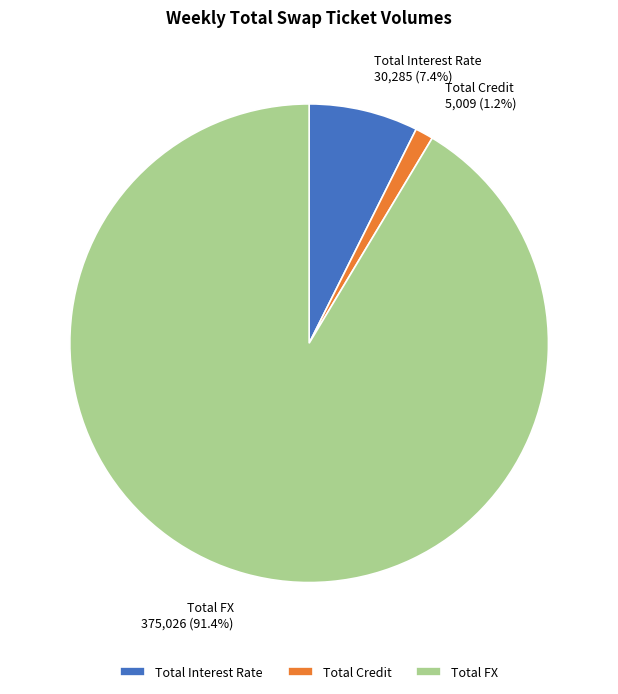

What percentage is the Total Credit slice, to the nearest percent?

1%